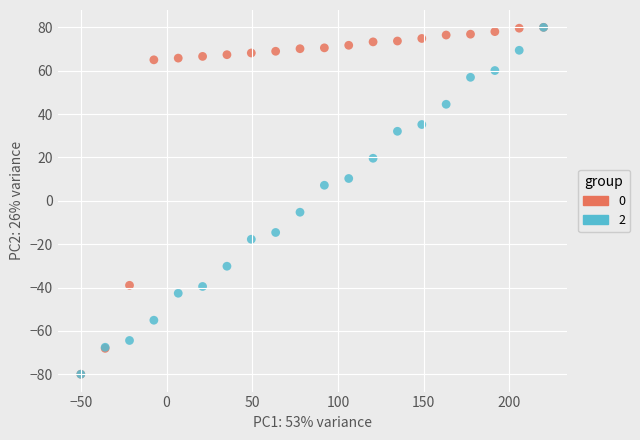

Across all series, what Y value is closest to 0?

-5.3